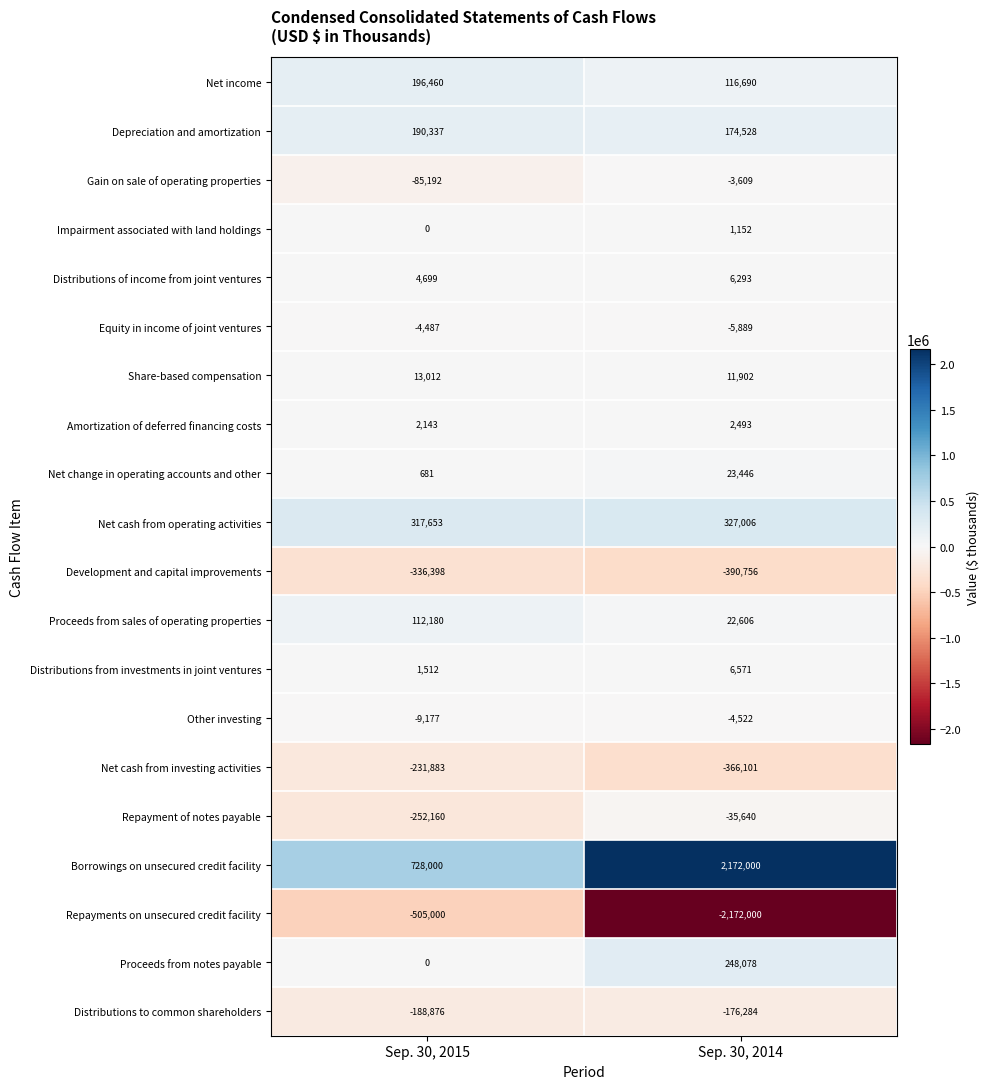

The value of Proceeds from notes payable at Sep. 30, 2014 is 424315. True or false?

False